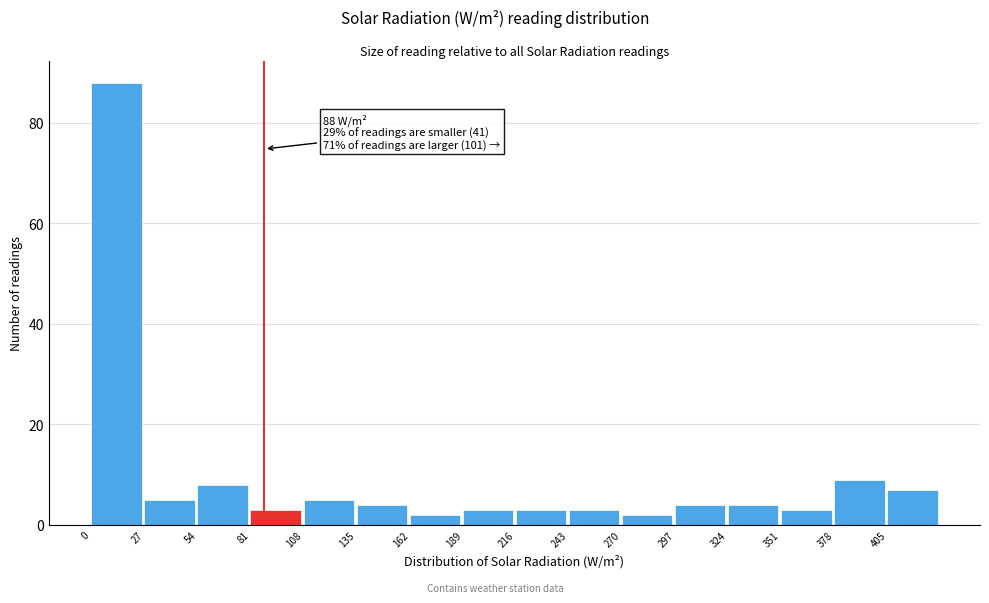

Over which range of the x-axis is the bar tallest?

0 to 27